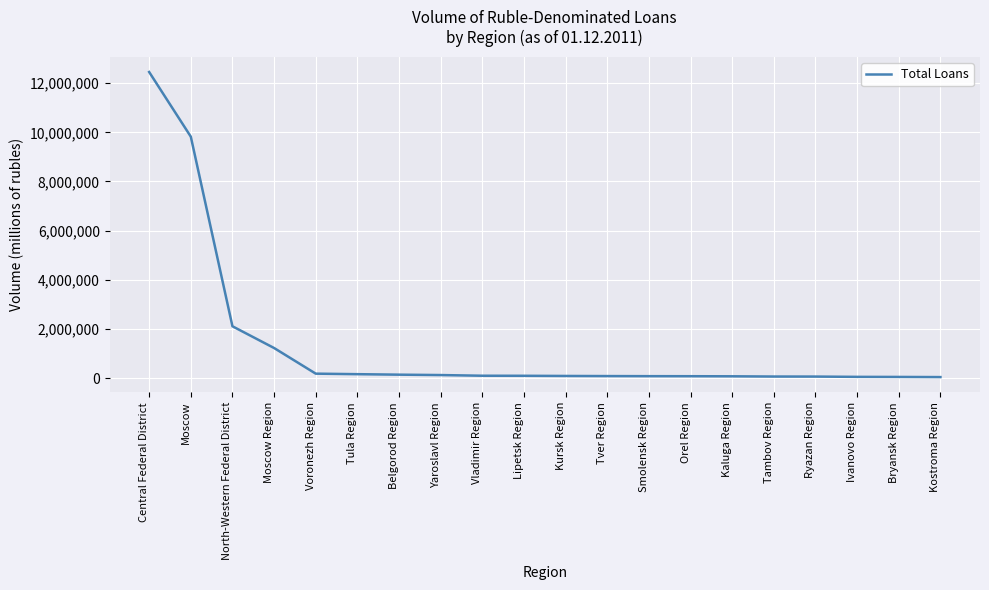

At which label is the value closest to 6246562?

Moscow